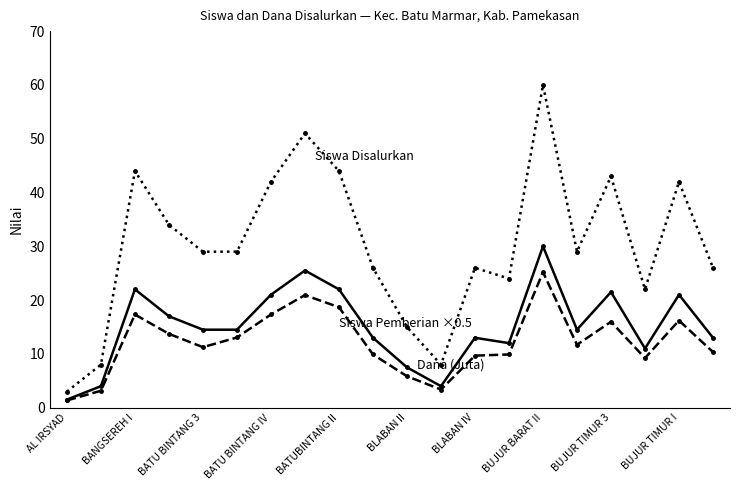

What is the greatest value displayed?

60.0